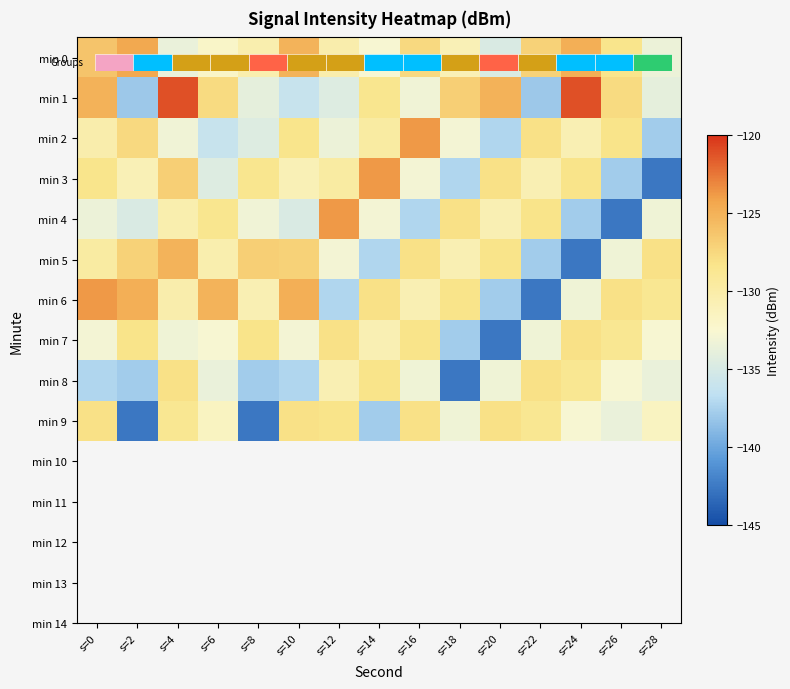

What is the total value across all series at s=26?

-1320.9